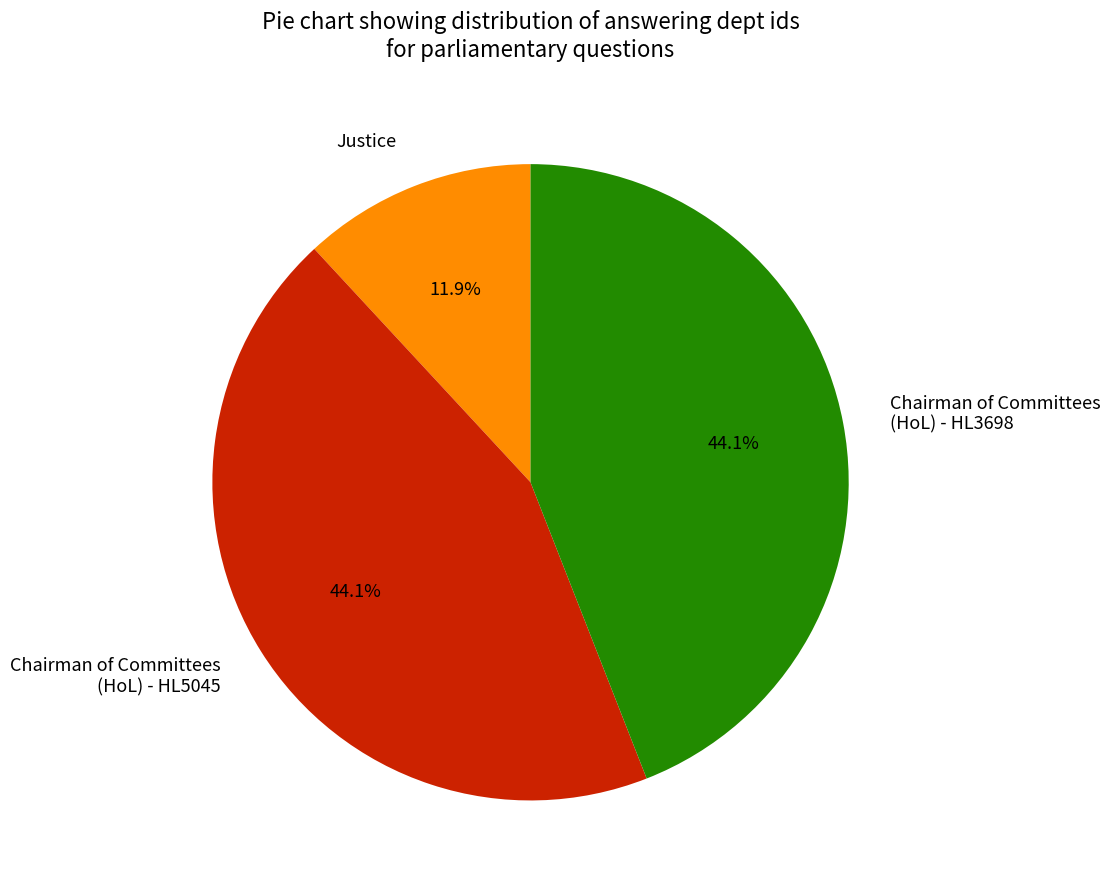

Approximately how many times larger is the value at Justice compared to Chairman of Committees (HoL) - HL5045?

0.3